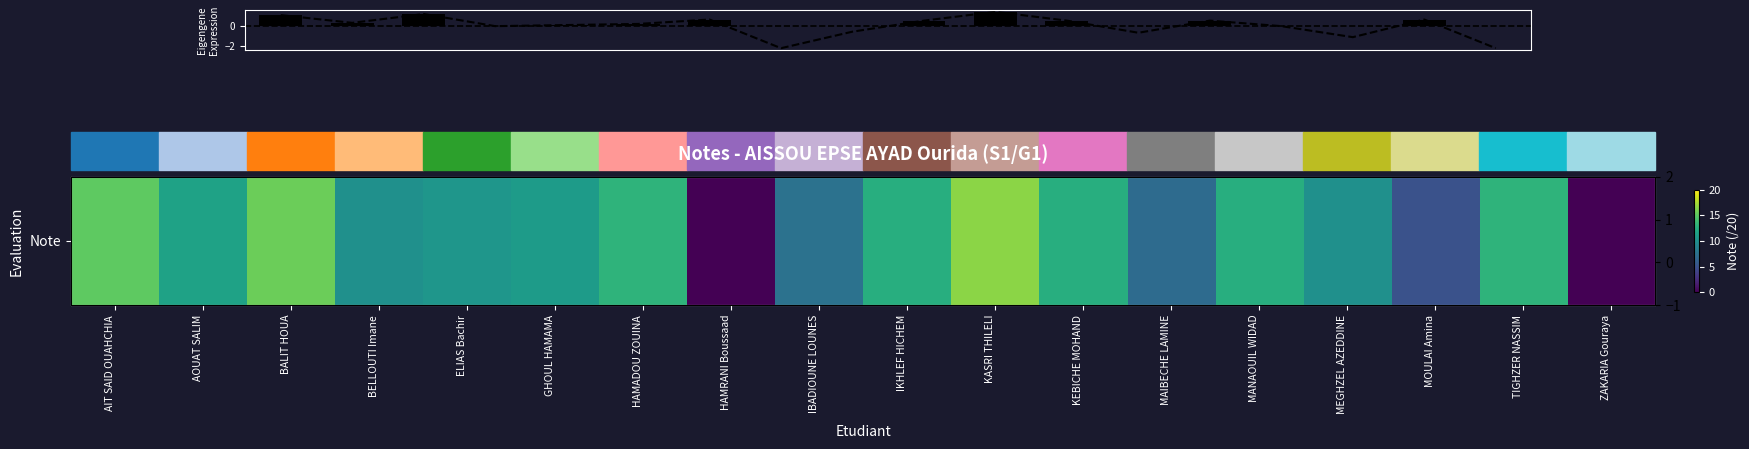

Reading left to right, extract all data points from this chart.

15.0	11.5	15.5	10.0	10.5	11.0	13.0	0.0	7.5	12.5	16.5	12.5	7.0	12.5	10.0	5.0	13.0	0.0